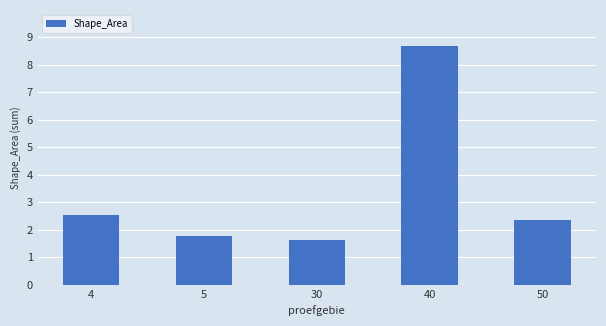

Which label corresponds to the largest value in the chart?

40